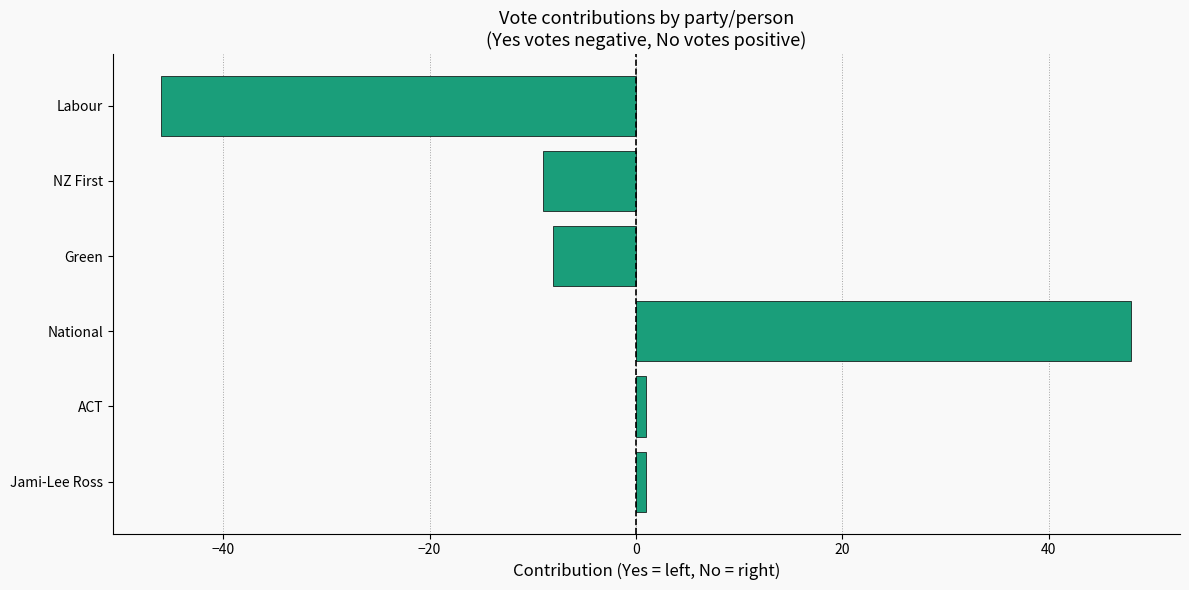

Between NZ First and Labour, which is larger?

NZ First